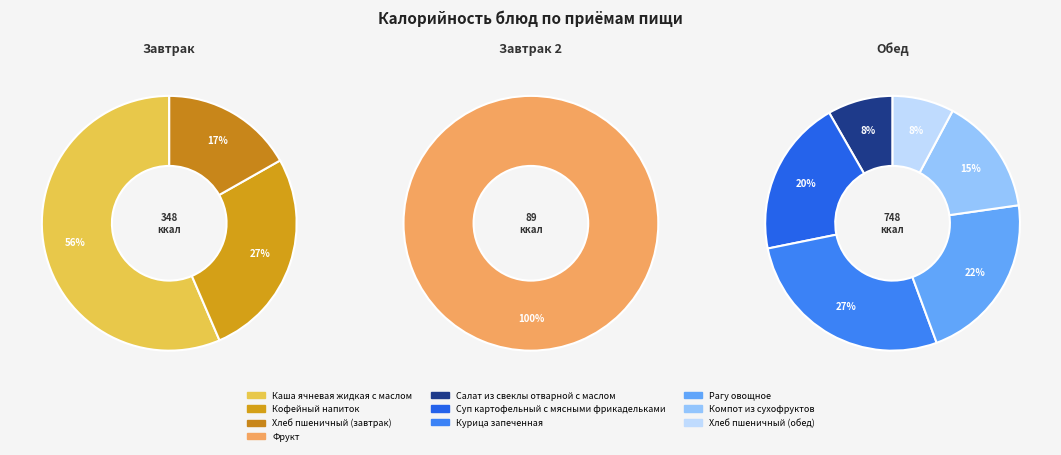

Which has a higher value, Компот из сухофруктов or Хлеб пшеничный (завтрак)?

Компот из сухофруктов